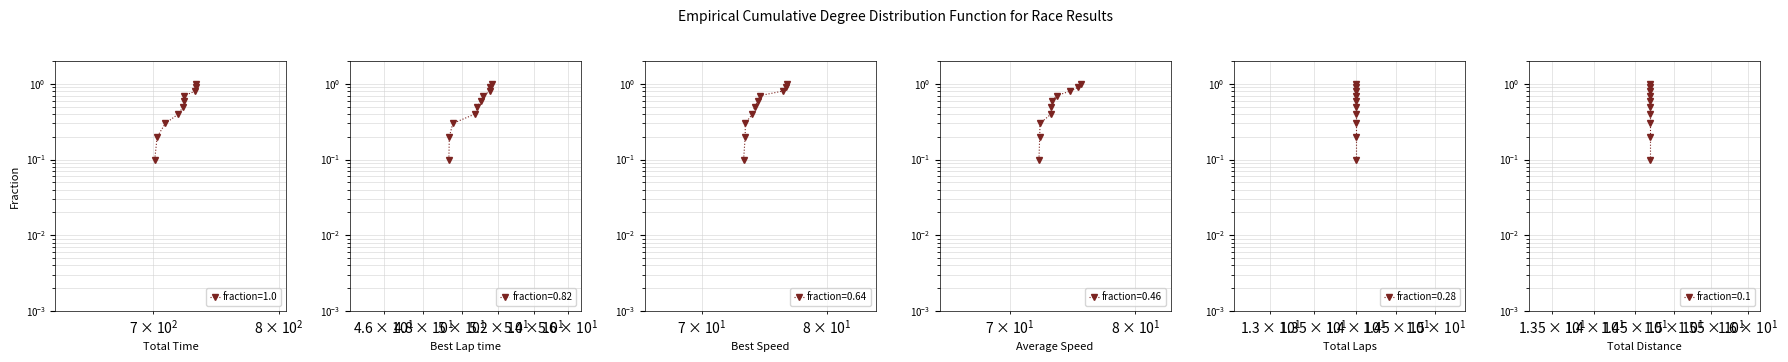

Reading left to right, extract all data points from this chart.

Total Time: 0.1	0.2	0.3	0.4	0.5	0.6	0.7	0.8	0.9	1.0
Best Lap time: 0.1	0.2	0.3	0.4	0.5	0.6	0.7	0.8	0.9	1.0
Best Speed: 0.1	0.2	0.3	0.4	0.5	0.6	0.7	0.8	0.9	1.0
Average Speed: 0.1	0.2	0.3	0.4	0.5	0.6	0.7	0.8	0.9	1.0
Total Laps: 0.1	0.2	0.3	0.4	0.5	0.6	0.7	0.8	0.9	1.0
Total Distance: 0.1	0.2	0.3	0.4	0.5	0.6	0.7	0.8	0.9	1.0